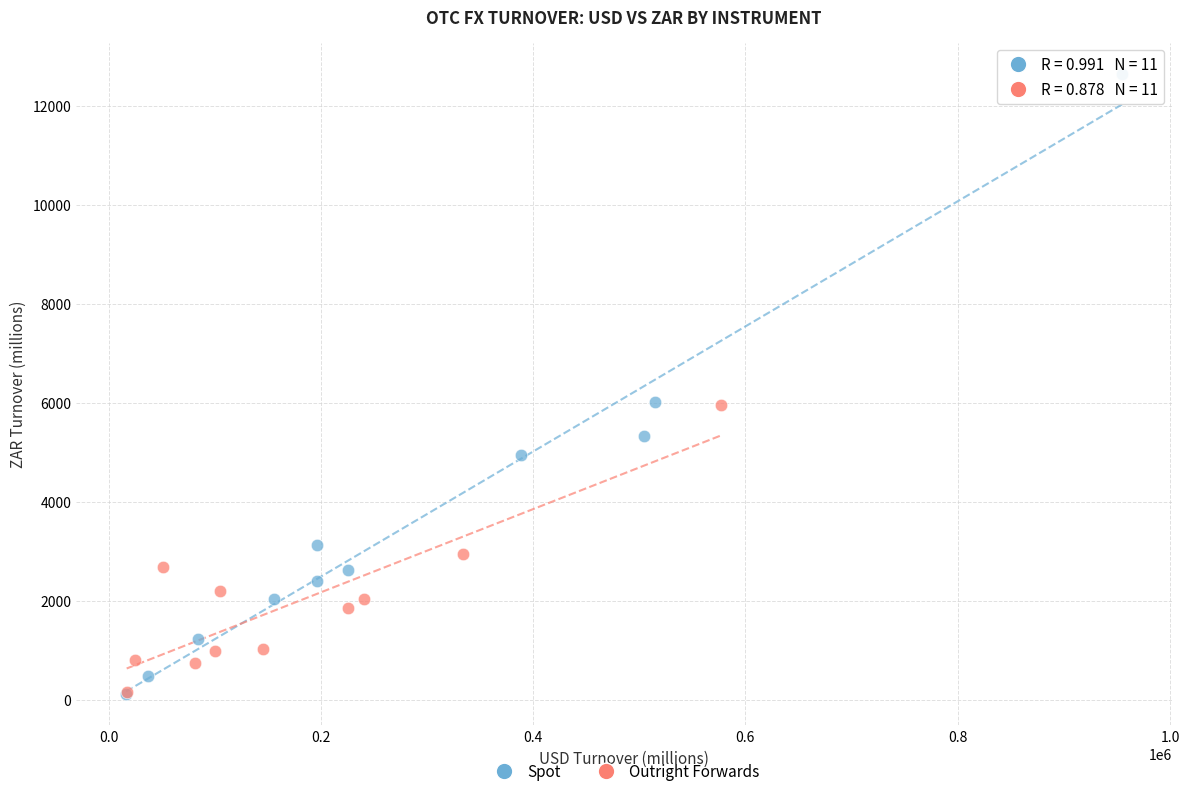

Which series reaches the maximum Y coordinate?

Spot